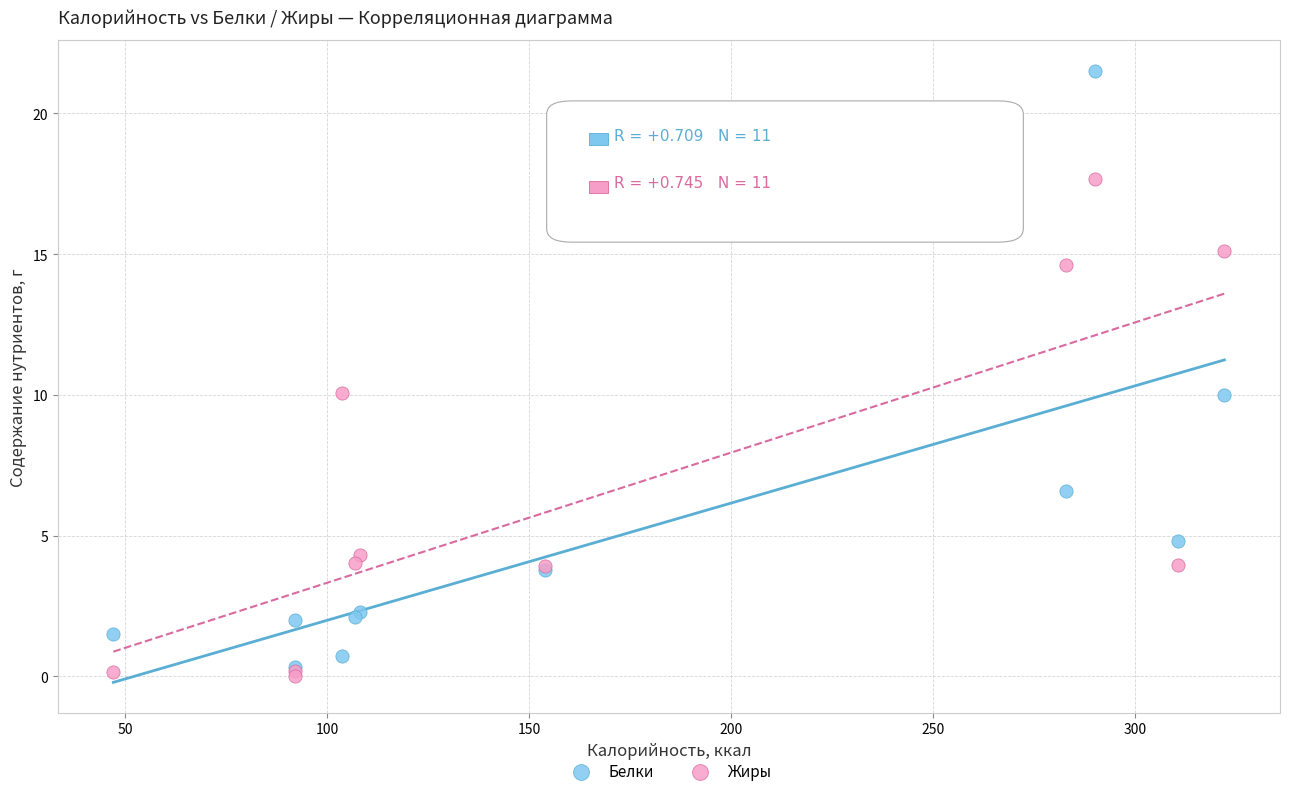

In the Жиры series, what Y value is closest to 8?

10.1